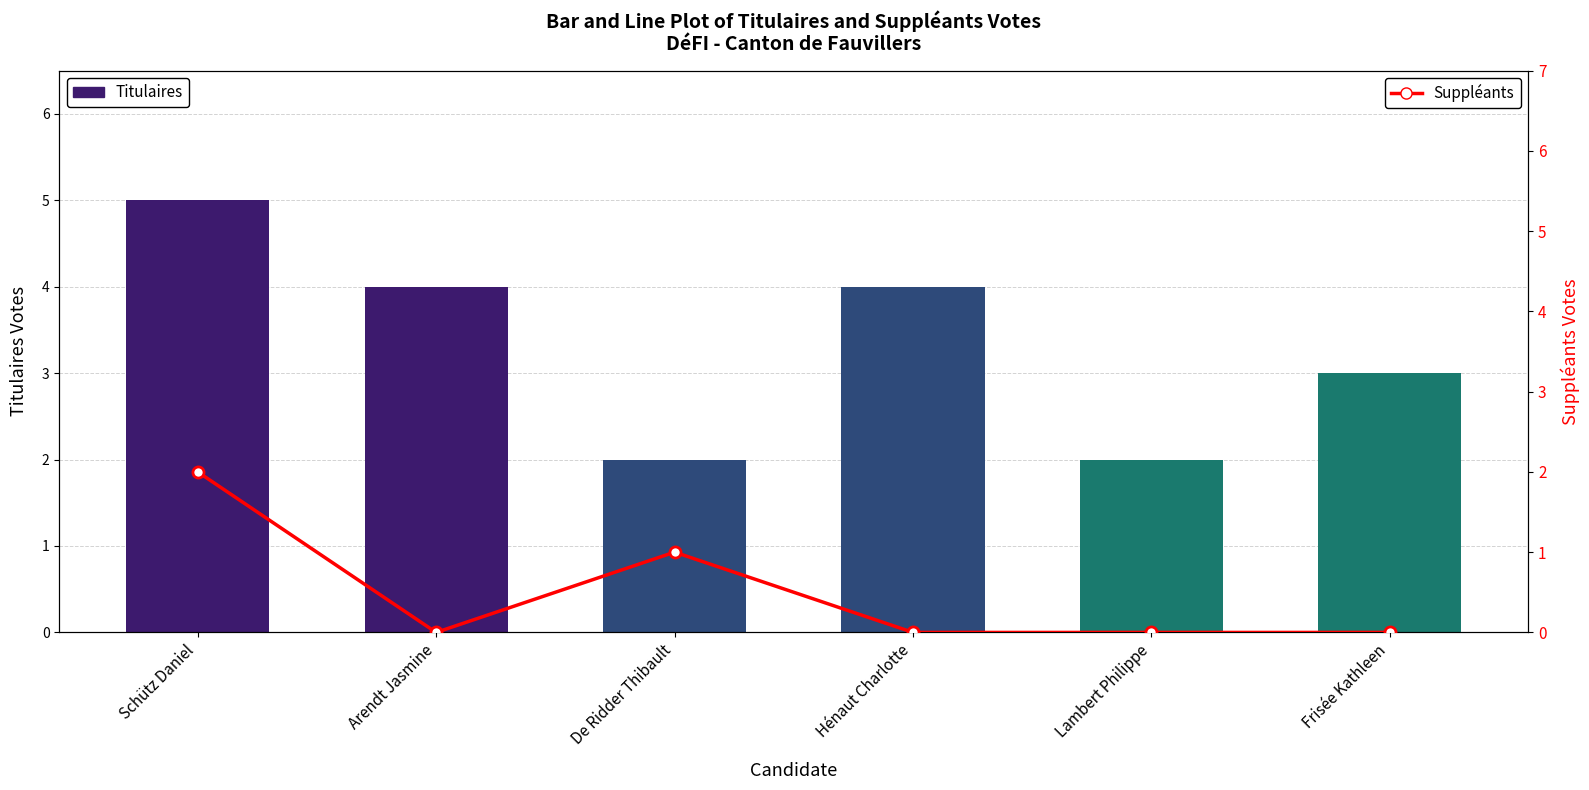

The Suppléants series shows 0 at Lambert Philippe. True or false?

True